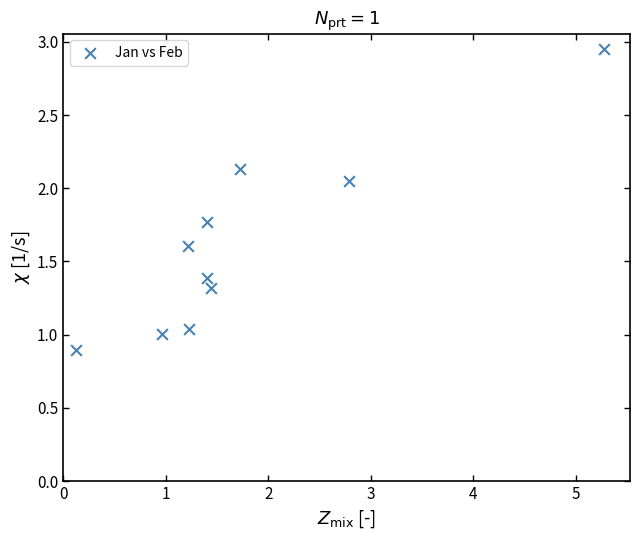

What is the average Y value?

1.6